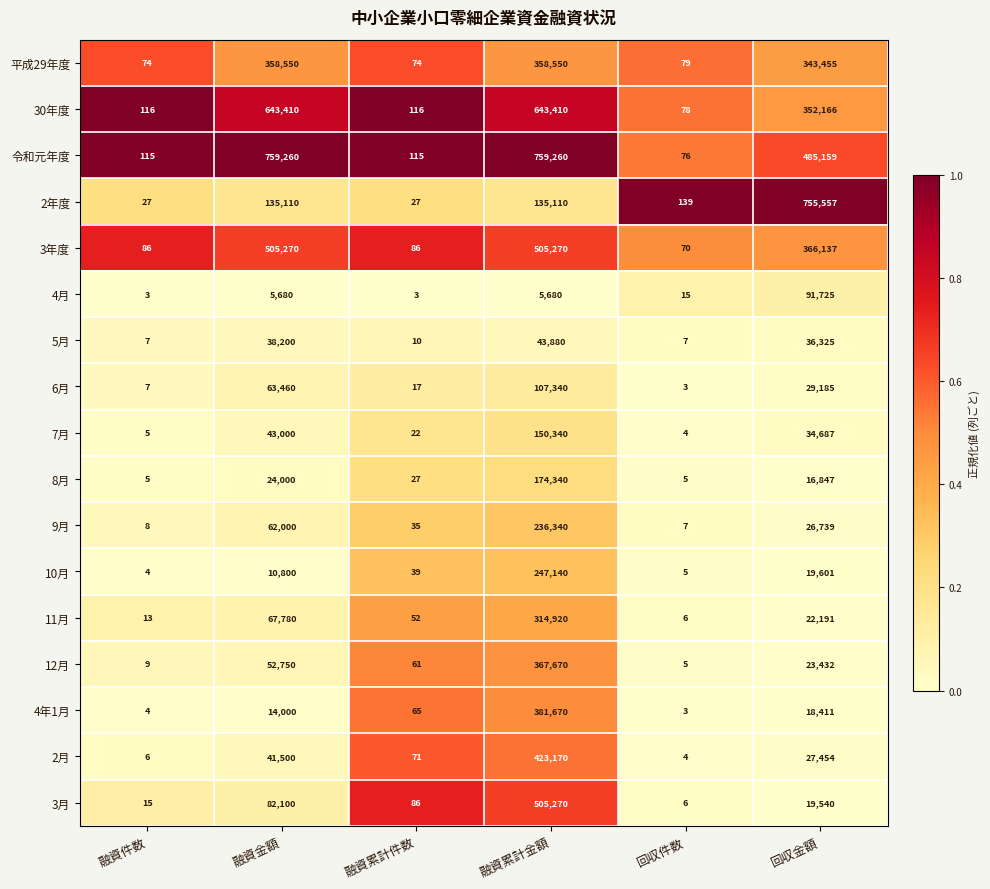

The 8月 series shows 113548 at 融資累計金額. True or false?

False